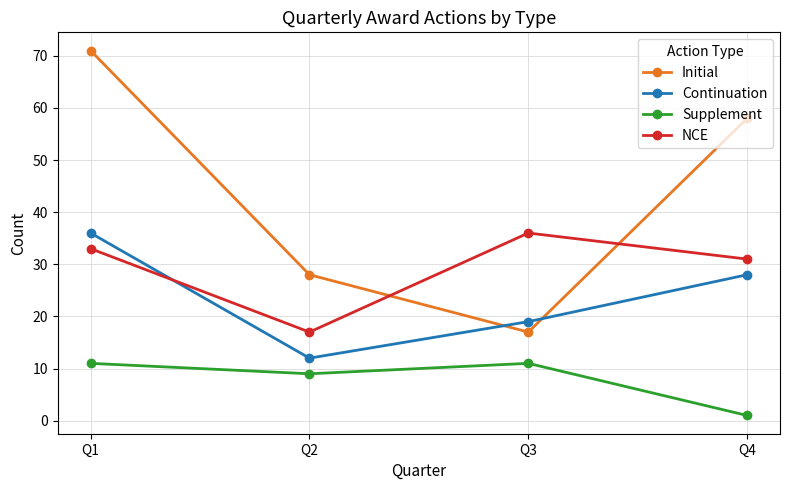

At which label does NCE reach its peak?

Q3